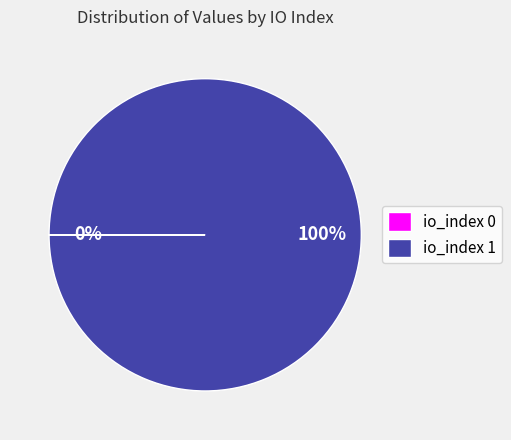

Does any single category account for the majority?

Yes